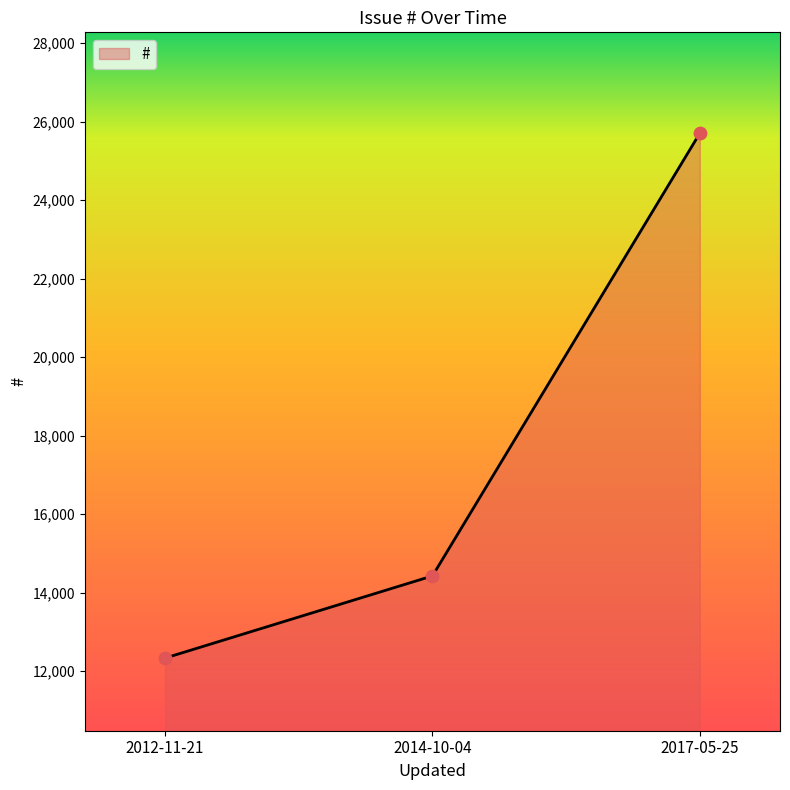

What is the change in value from 2014-10-04 to 2017-05-25?

+11273